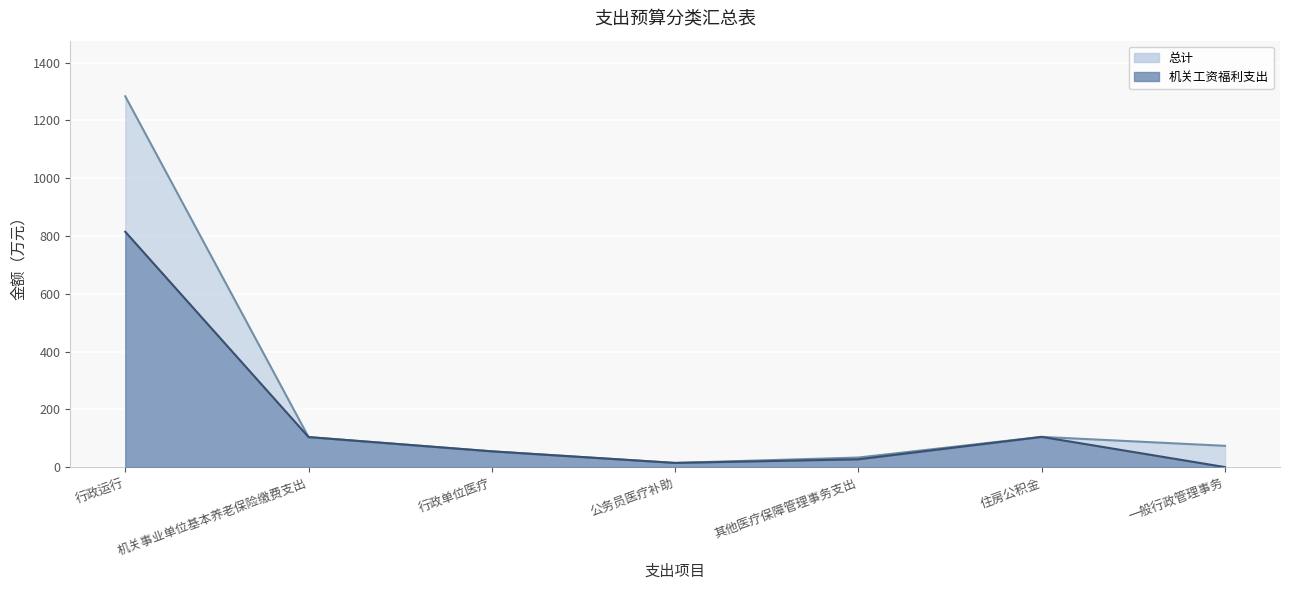

True or false: 总计 and 机关工资福利支出 intersect in this chart.

False